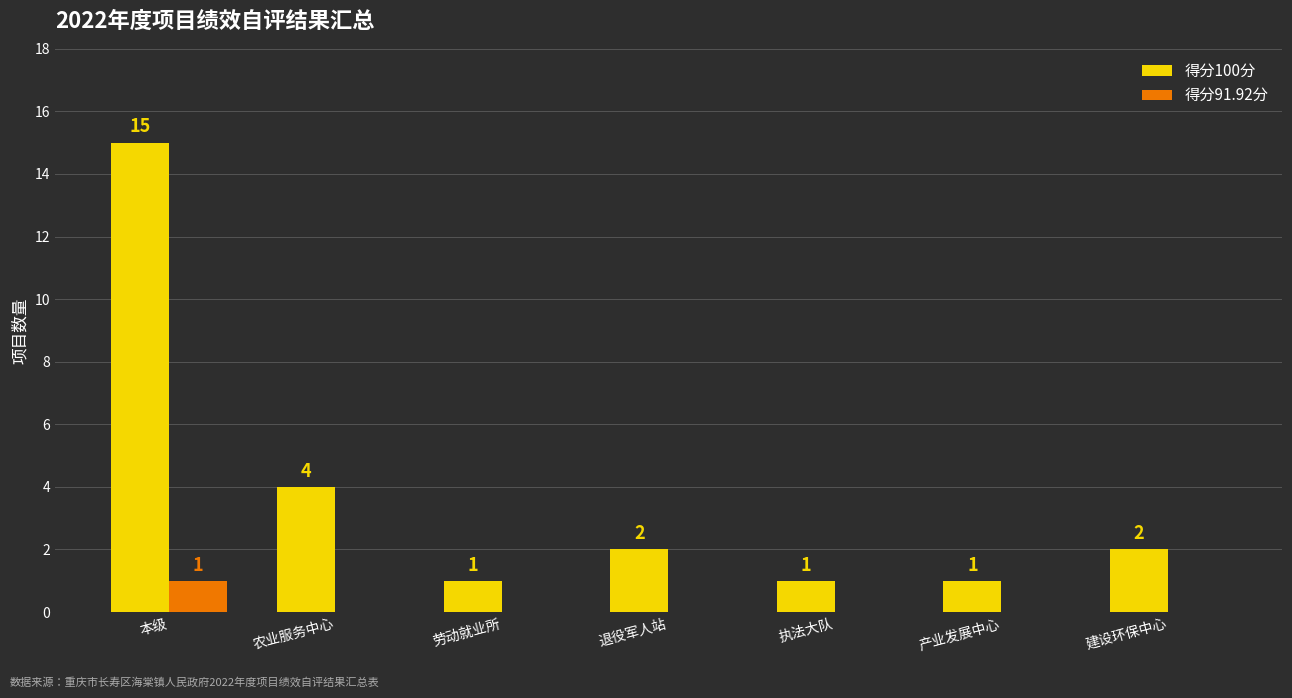

Are the bars grouped side by side (vs. stacked)?

Yes